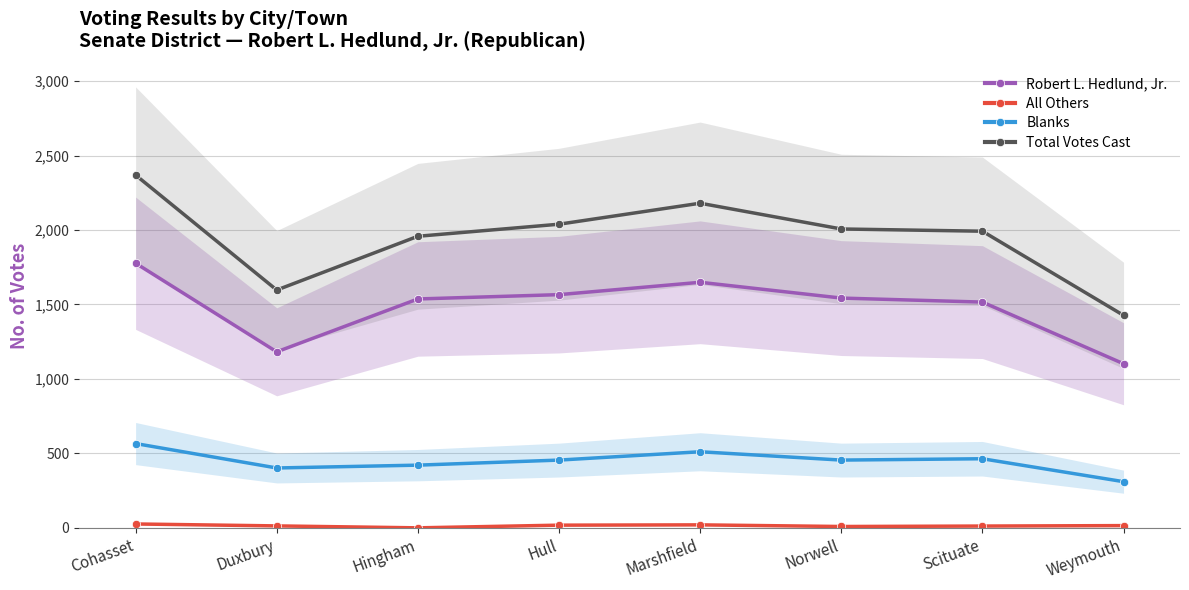

Which series changed the most between Scituate and Weymouth?

Total Votes Cast